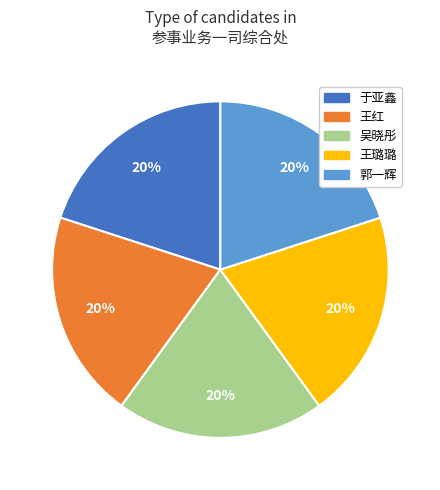

How many segments does this pie chart have?

5